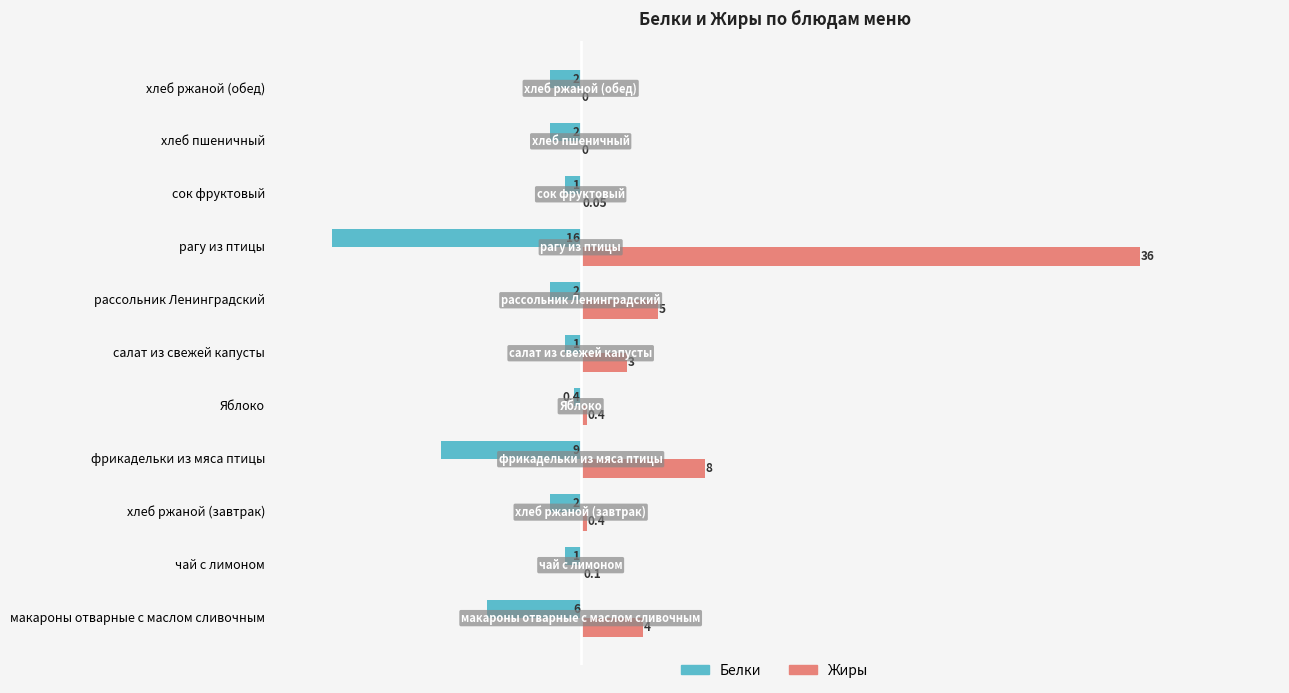

Which series has the largest total across all categories?

Жиры